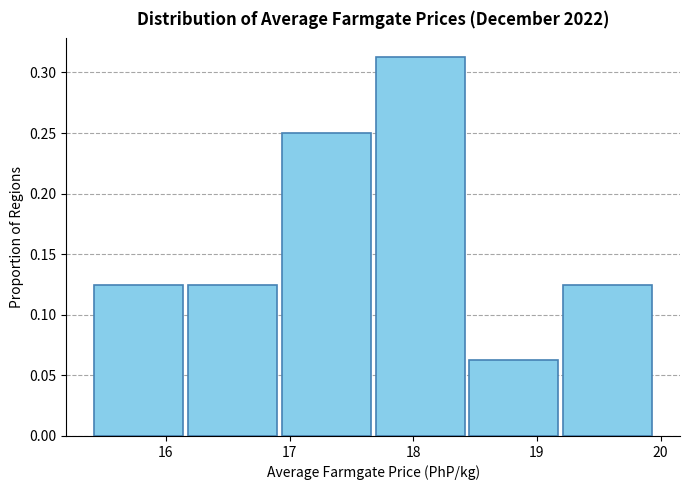

Reading left to right, transcribe this chart: for each bar, give the range it covers on the x-axis and its height. Neither the bar edges nor the heights are printed on the chart, so give them approximately, as read against the axes.

15.4 to 16.2: 0.125
16.2 to 16.9: 0.125
16.9 to 17.7: 0.250
17.7 to 18.5: 0.315
18.5 to 19.2: 0.065
19.2 to 20.0: 0.125